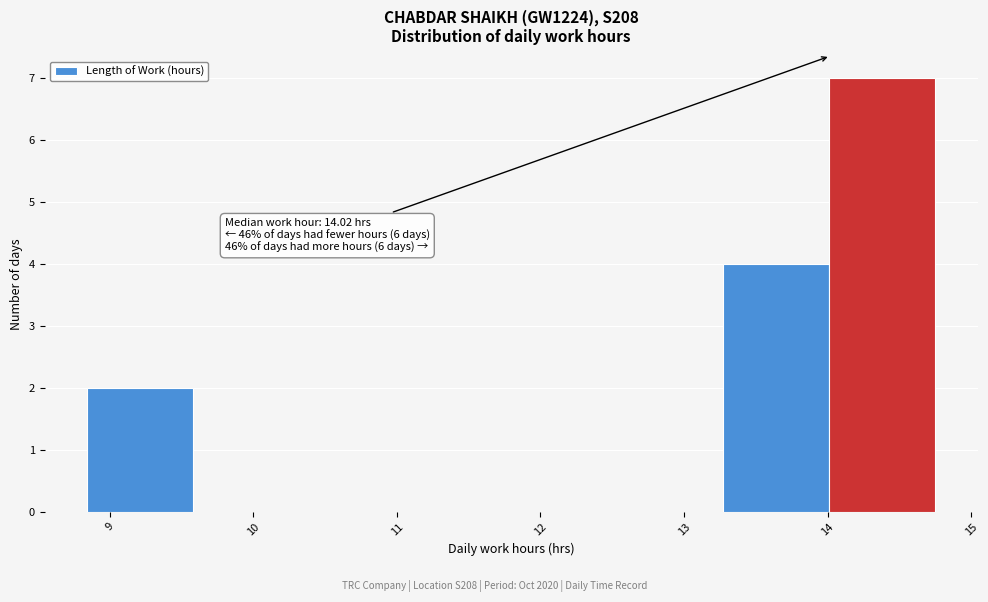

Over which range of the x-axis is the bar tallest?

14.0 to 14.8